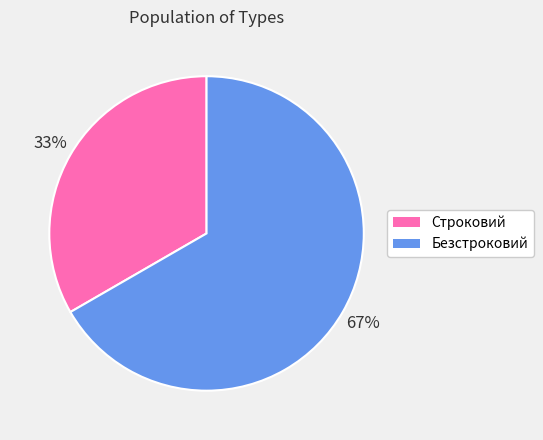

To the nearest percent, what is the combined percentage of Строковий and Безстроковий?

100%